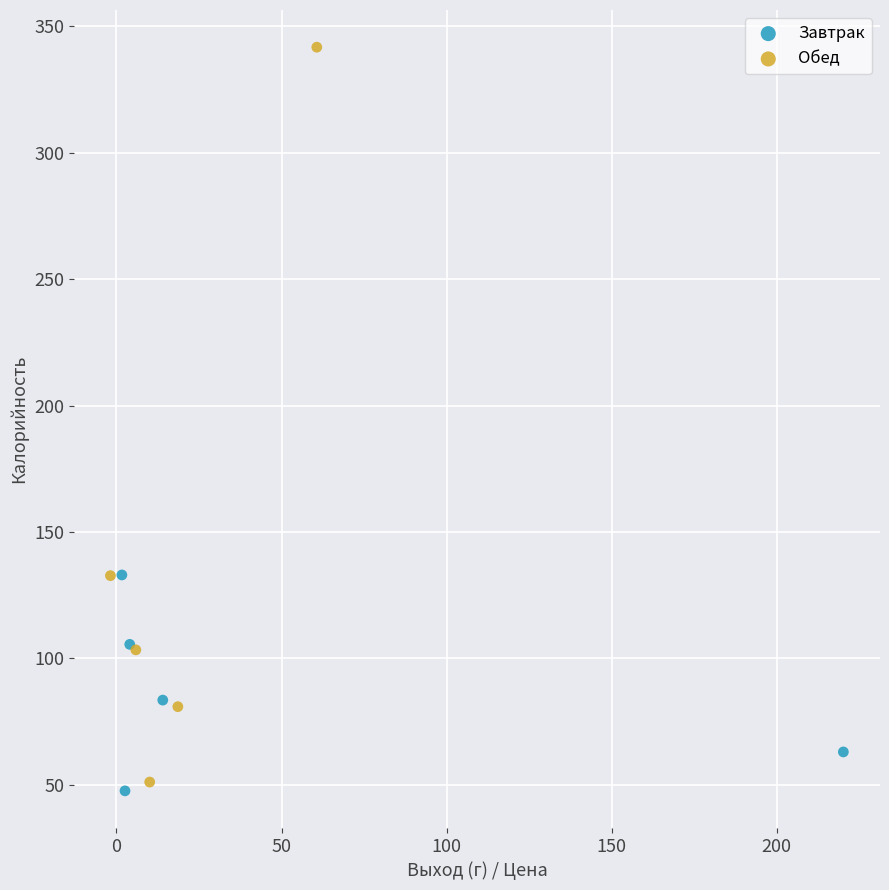

What are all the series names shown in the legend?

Завтрак, Обед